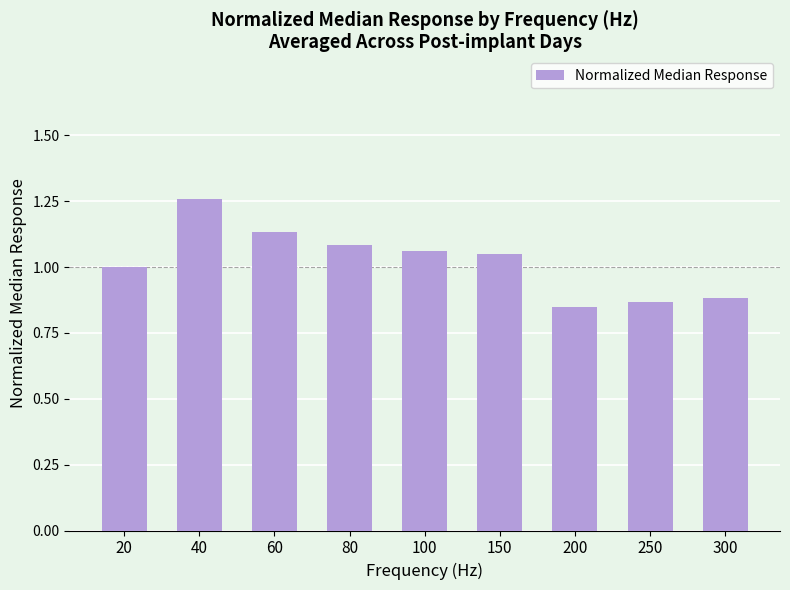

Which category has the highest value across all series?

40